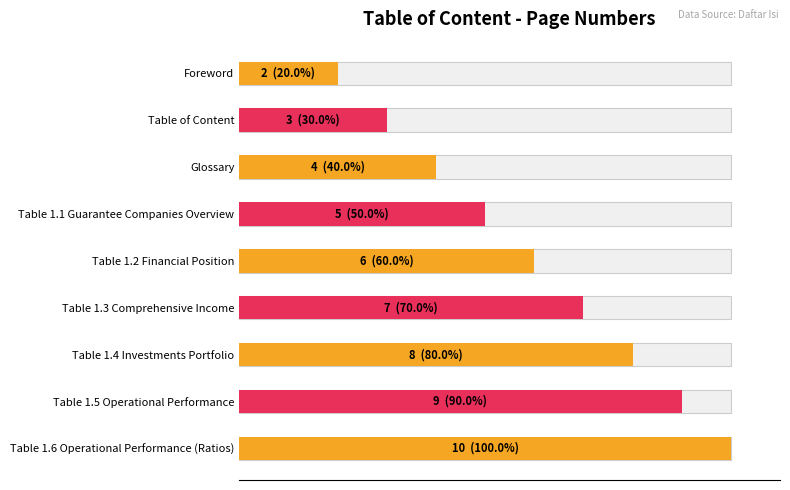

What is the greatest value displayed?

10